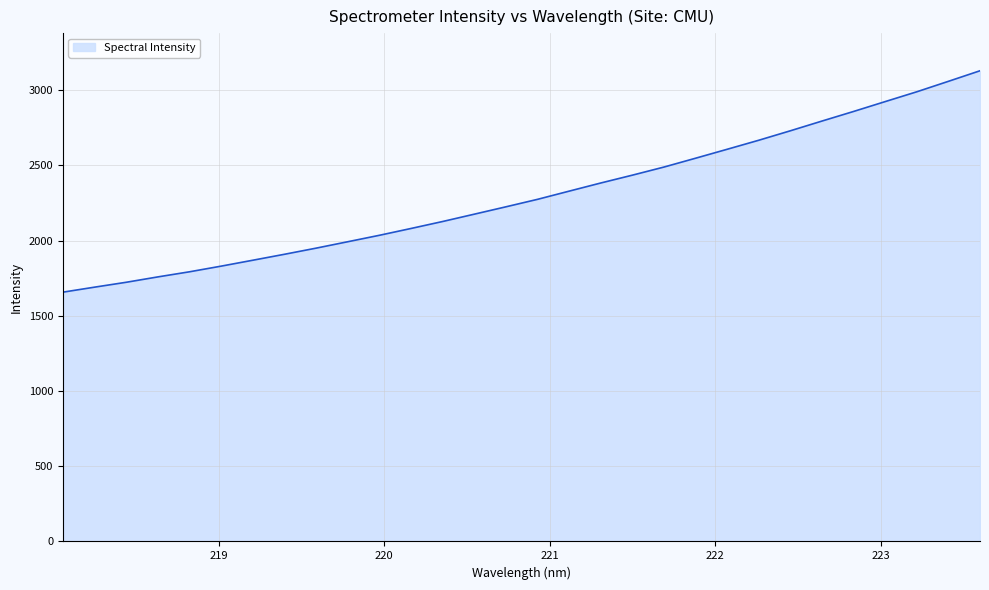

What is the greatest value displayed?

3128.2